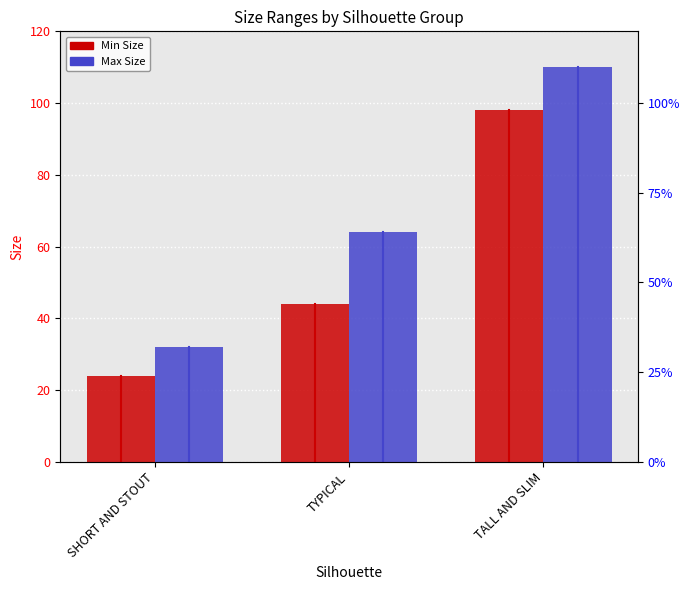

What is the value of the Min Size bar at the 1st from the left?

24